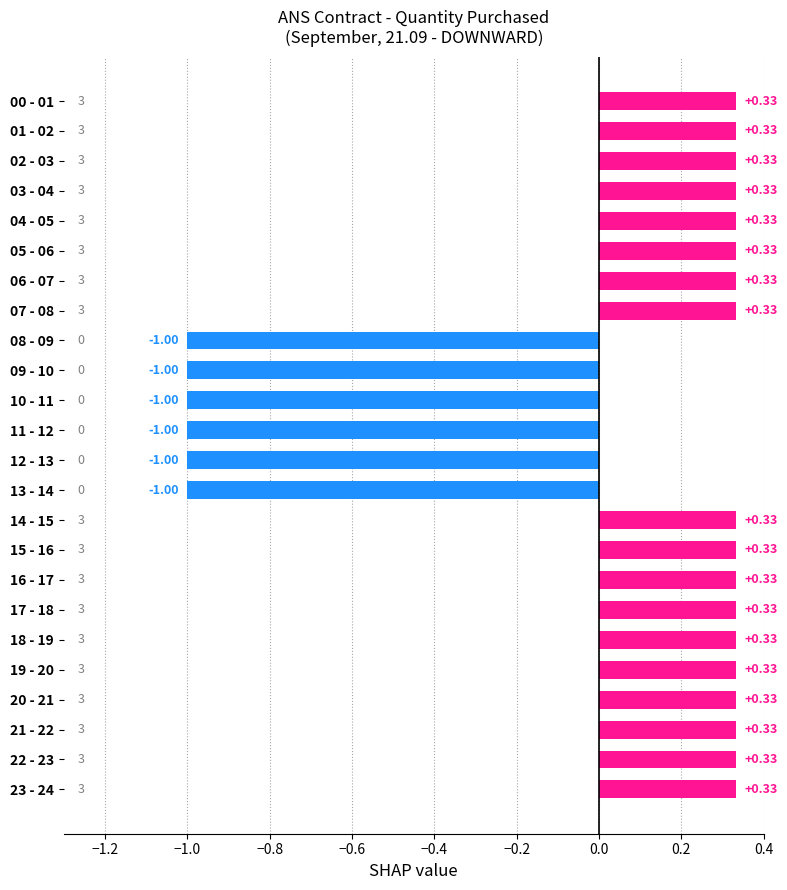

Between 17 - 18 and 09 - 10, which is larger?

17 - 18